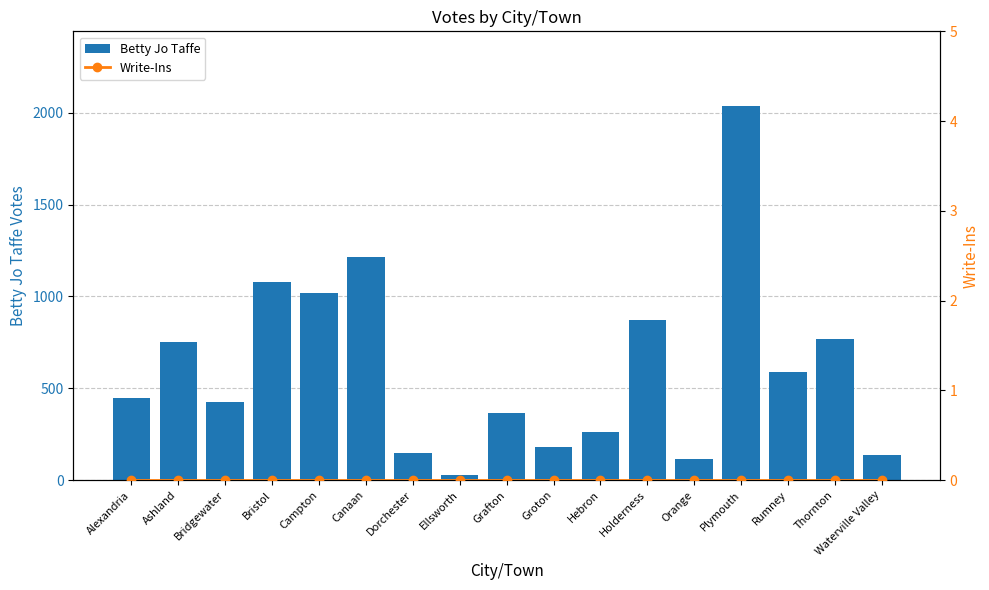

At which category is the sum across all series the highest?

Plymouth